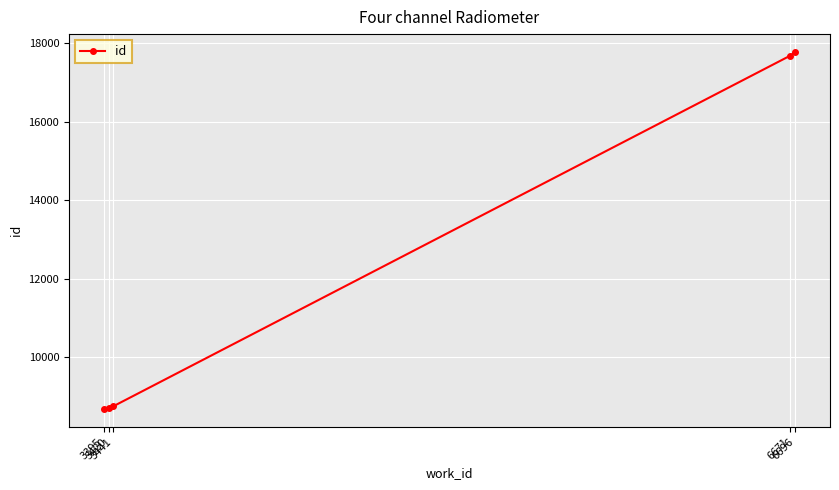

What is the greatest value displayed?

17780